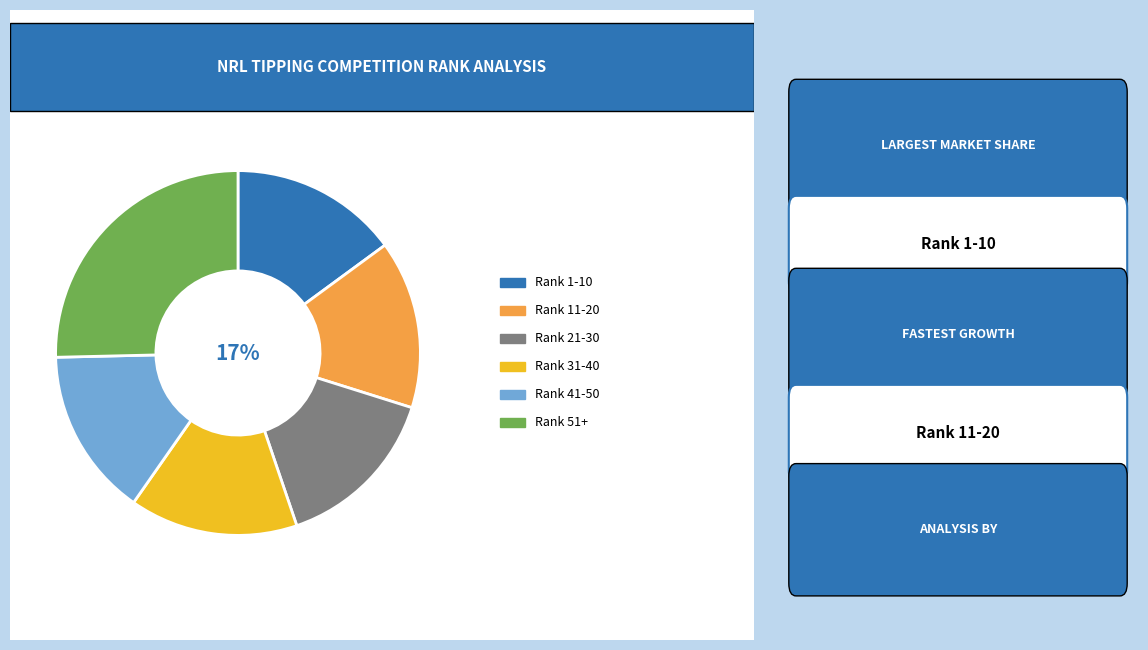

Combined, do Rank 41-50 and Rank 21-30 account for over 50%?

No